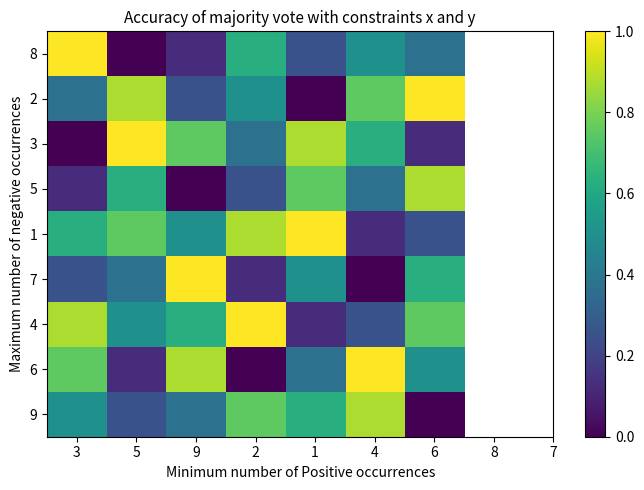

Which label corresponds to the smallest value in the chart?

5